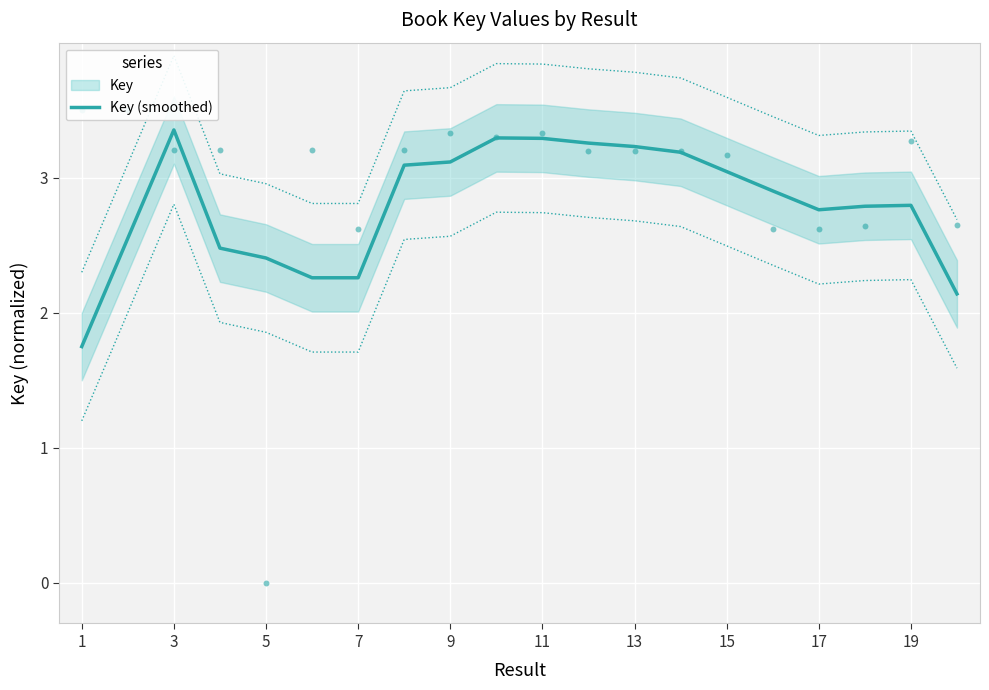

The Key (smoothed) series shows 3.1 at 9. True or false?

True